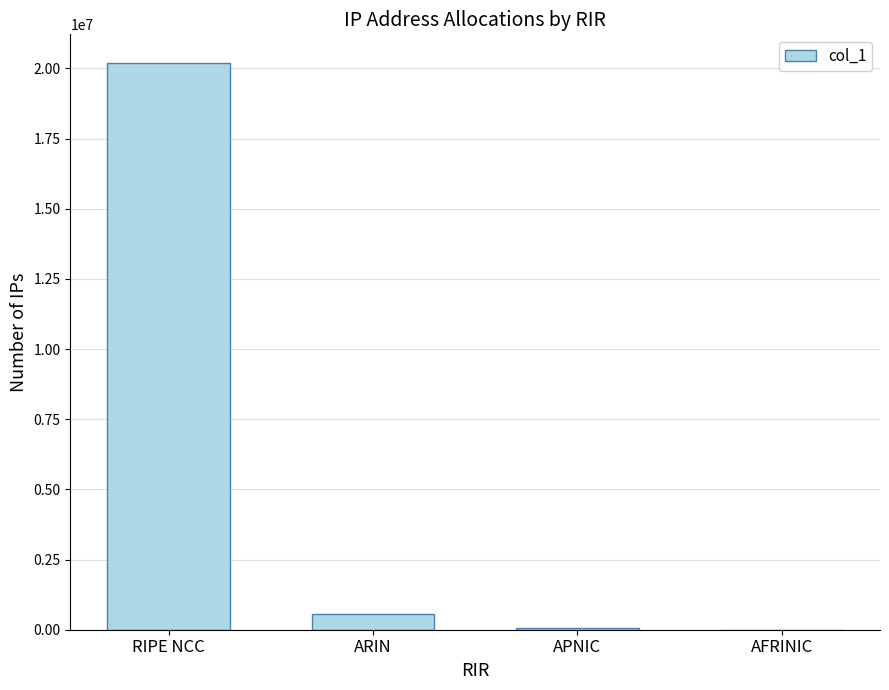

At which label does the data first exceed 565248?

RIPE NCC